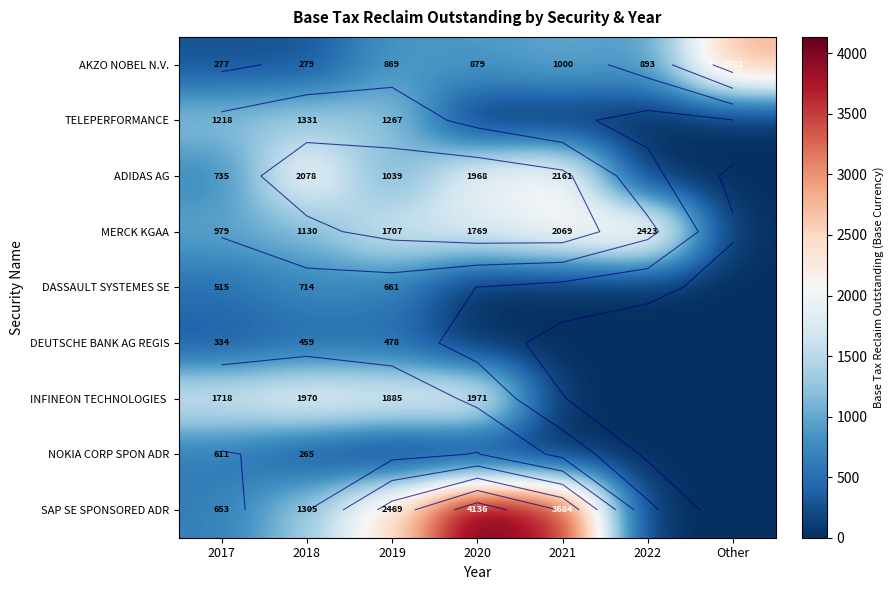

What is the maximum value shown in the chart?

4136.1